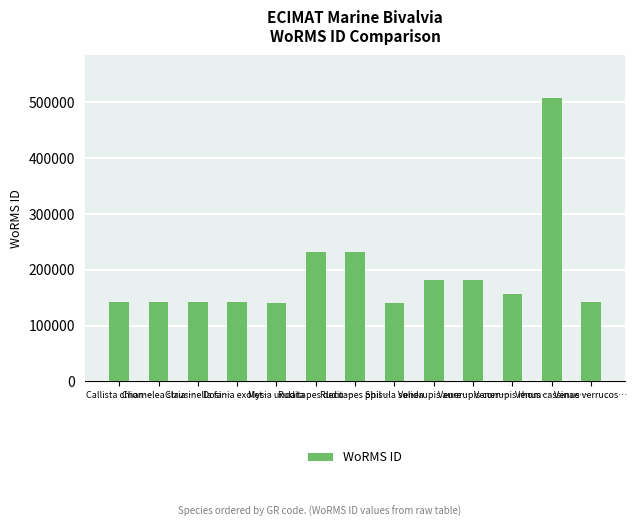

What is the label of the 9th bar from the left?

Venerupis aure…